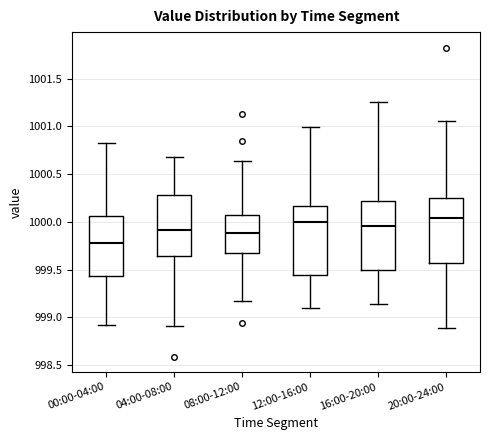

Reading left to right, read every box against the y-axis: the position of its median line, the range the box covers, and the ends of its whiskers. The values are not printed on the chart, so give them approximately, as read against the axis.

00:00-04:00: median 999.80, box 999.45 to 1000.05, whiskers 998.90 to 1000.85
04:00-08:00: median 999.90, box 999.65 to 1000.30, whiskers 998.90 to 1000.70
08:00-12:00: median 999.90, box 999.70 to 1000.05, whiskers 999.15 to 1000.65
12:00-16:00: median 1000.00, box 999.45 to 1000.15, whiskers 999.10 to 1001.00
16:00-20:00: median 999.95, box 999.50 to 1000.20, whiskers 999.15 to 1001.25
20:00-24:00: median 1000.05, box 999.55 to 1000.25, whiskers 998.90 to 1001.05